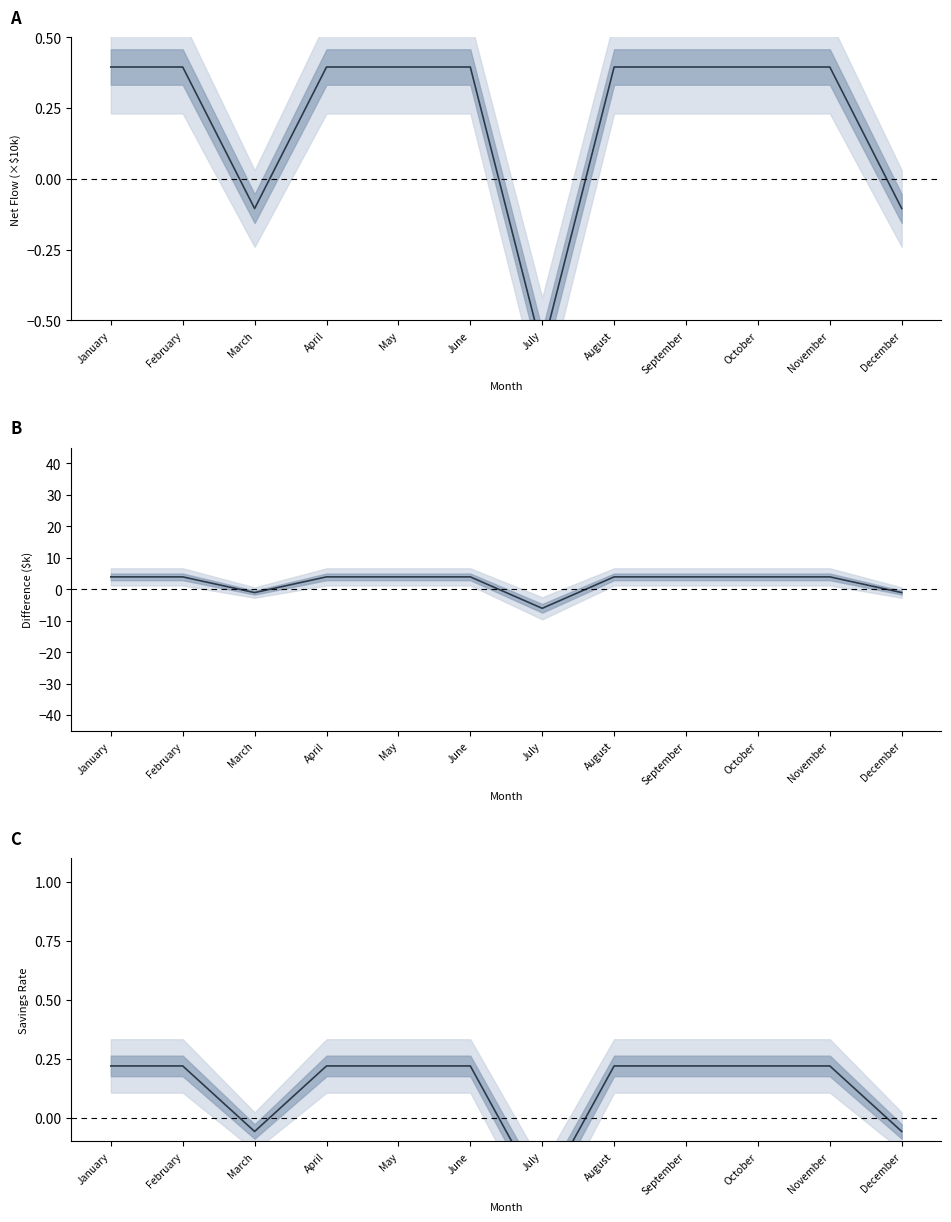

True or false: Savings Rate has more than 2 points higher than both neighbors.

False